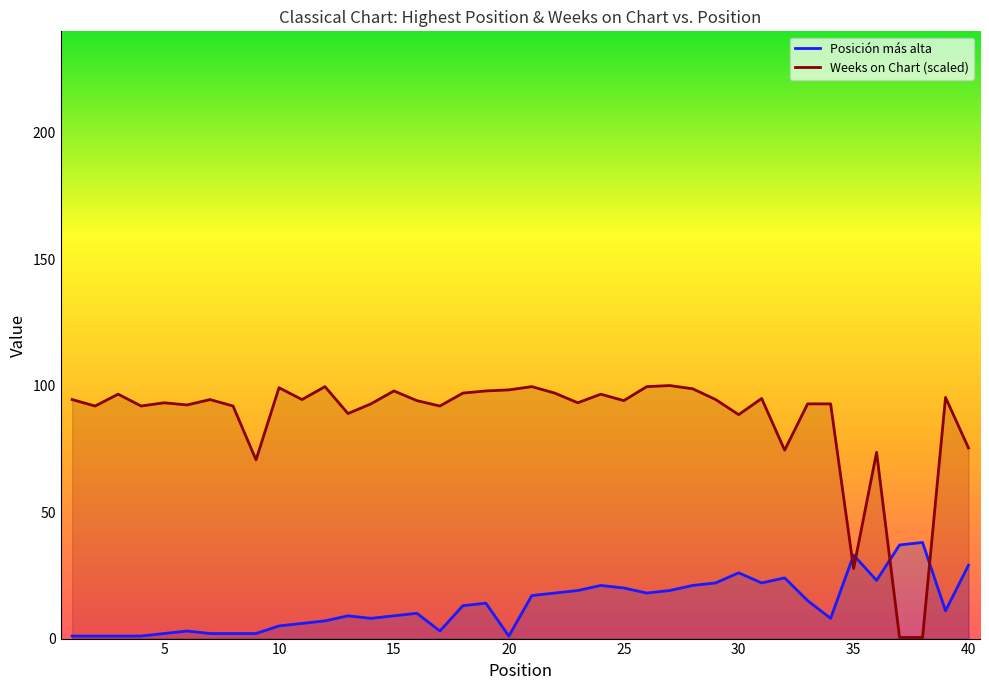

Which series has the largest total across all categories?

Weeks on Chart (scaled)